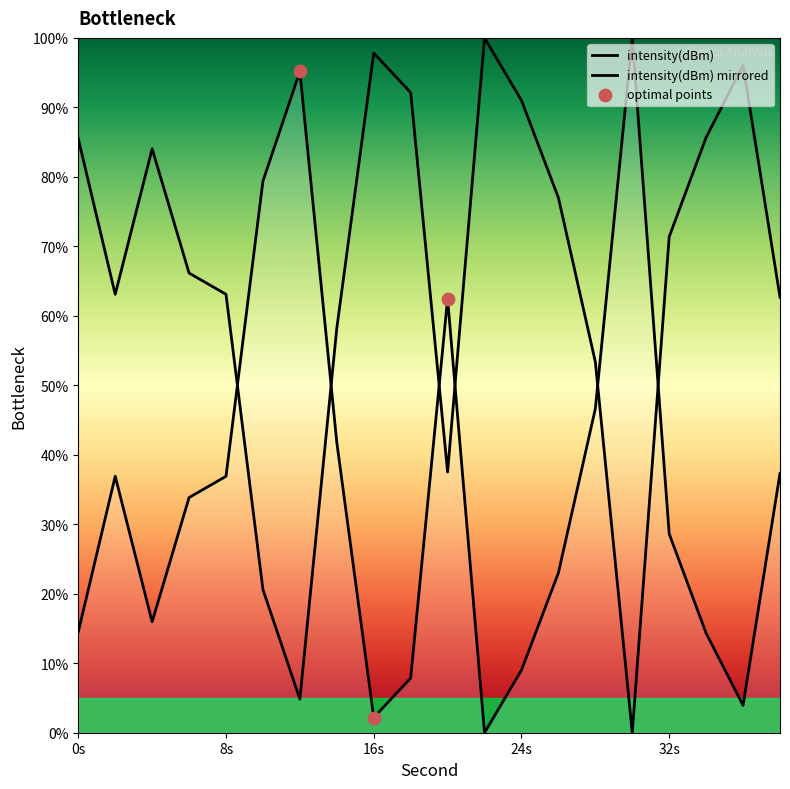

Which has a higher value, 10 or 22?

10